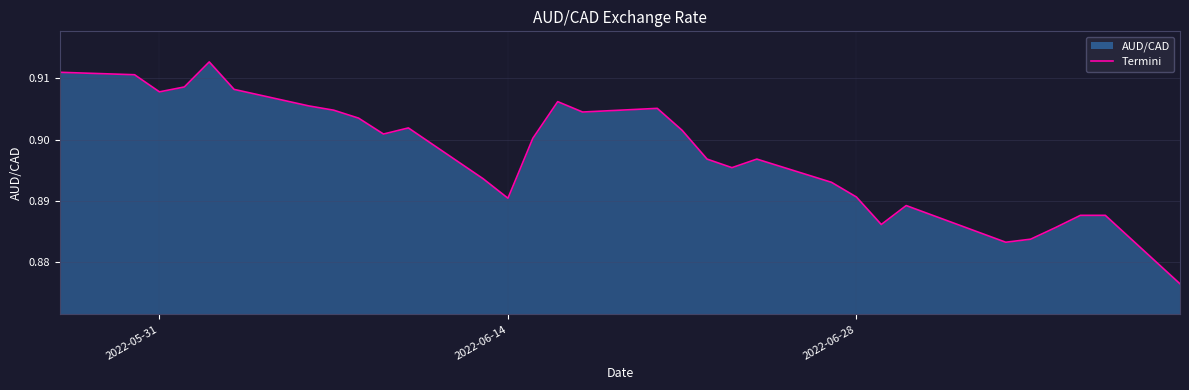

List the labels in order of value, smallest first.

2022-07-11, 2022-07-04, 2022-07-05, 2022-07-06, 2022-06-29, 2022-07-07, 2022-07-08, 2022-06-30, 2022-06-14, 2022-06-28, 2022-06-27, 2022-06-13, 2022-06-23, 2022-06-22, 2022-06-24, 2022-06-15, 2022-06-09, 2022-06-21, 2022-06-10, 2022-06-08, 2022-06-17, 2022-06-07, 2022-06-20, 2022-06-06, 2022-06-16, 2022-05-31, 2022-06-03, 2022-06-01, 2022-05-30, 2022-05-27, 2022-06-02